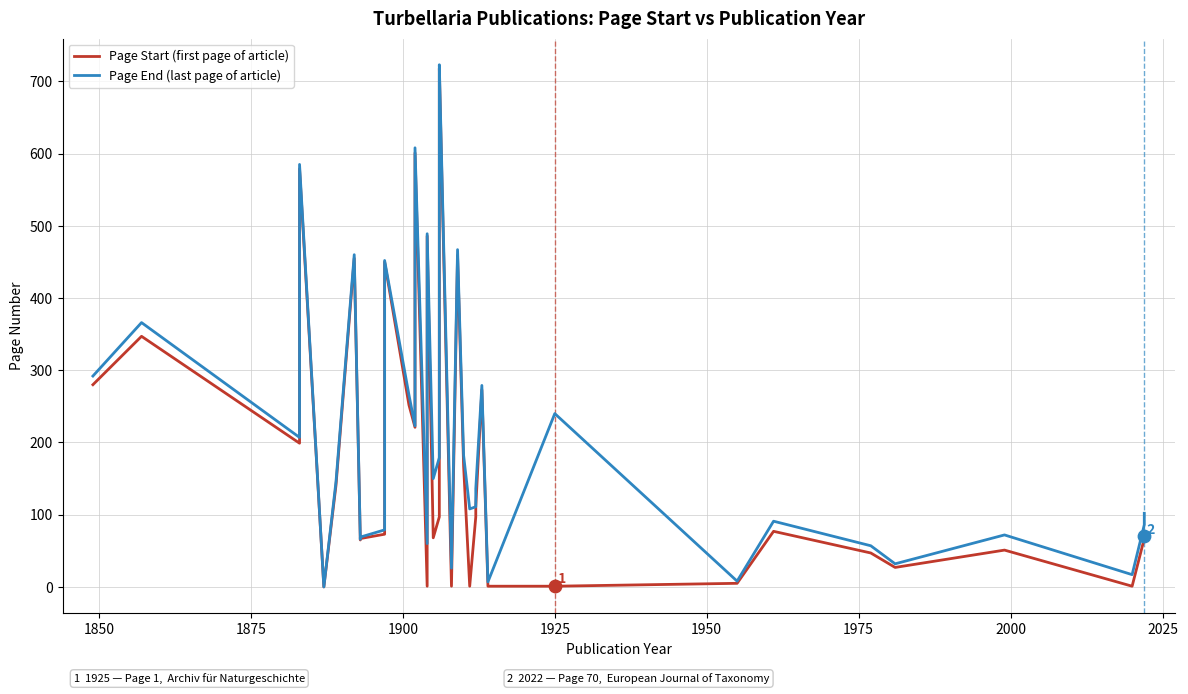

Which series contains the highest Y value?

Page End (last page of article)